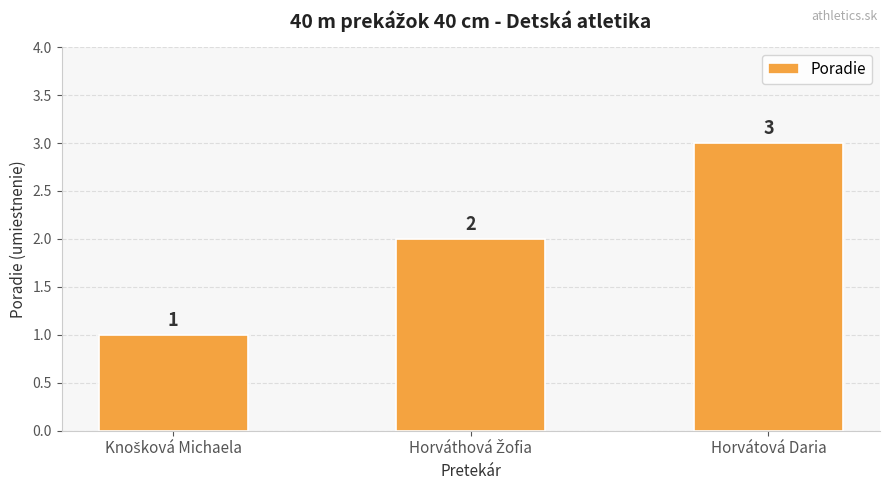

What is the label of the 1st bar from the right?

Horvátová Daria